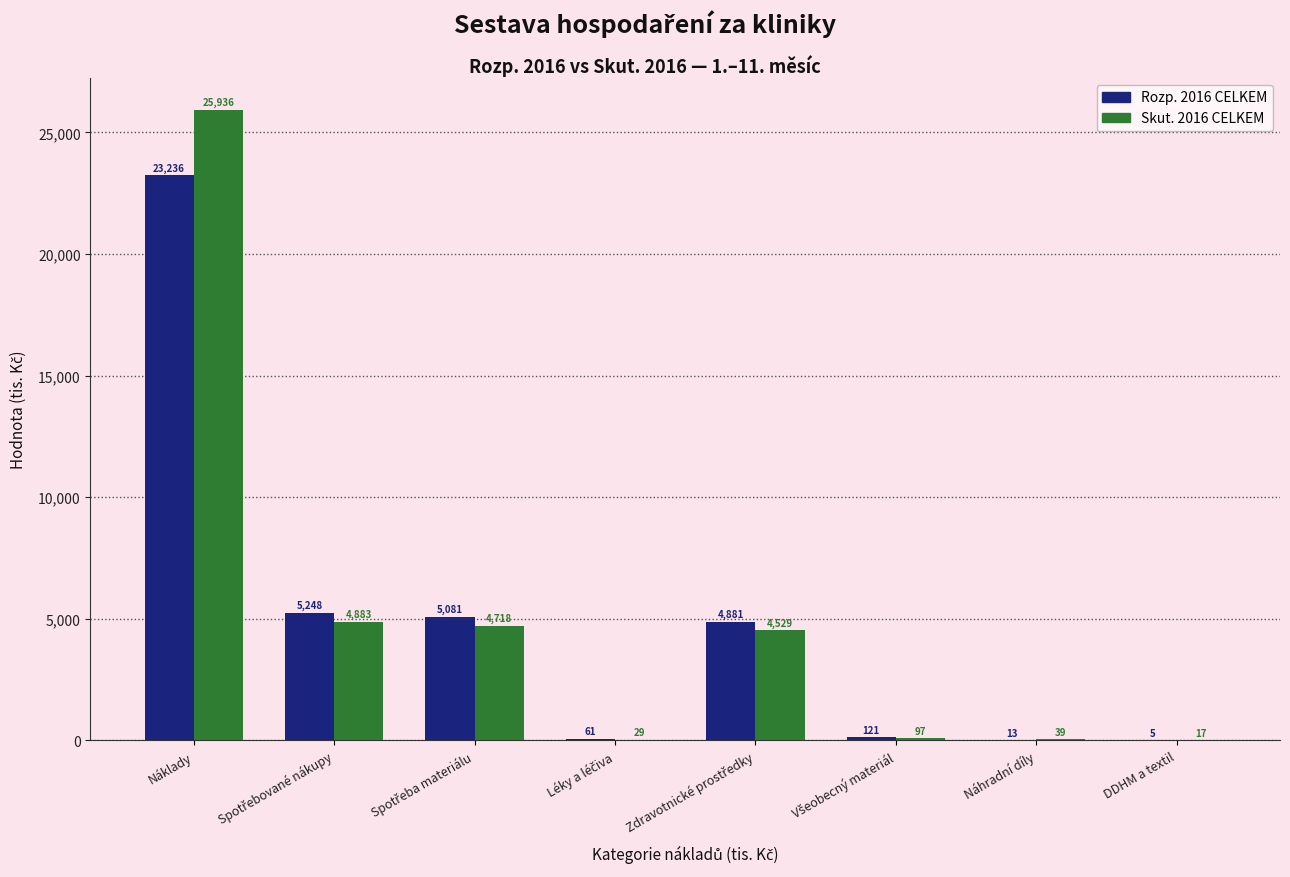

Which category has the highest value across all series?

Náklady